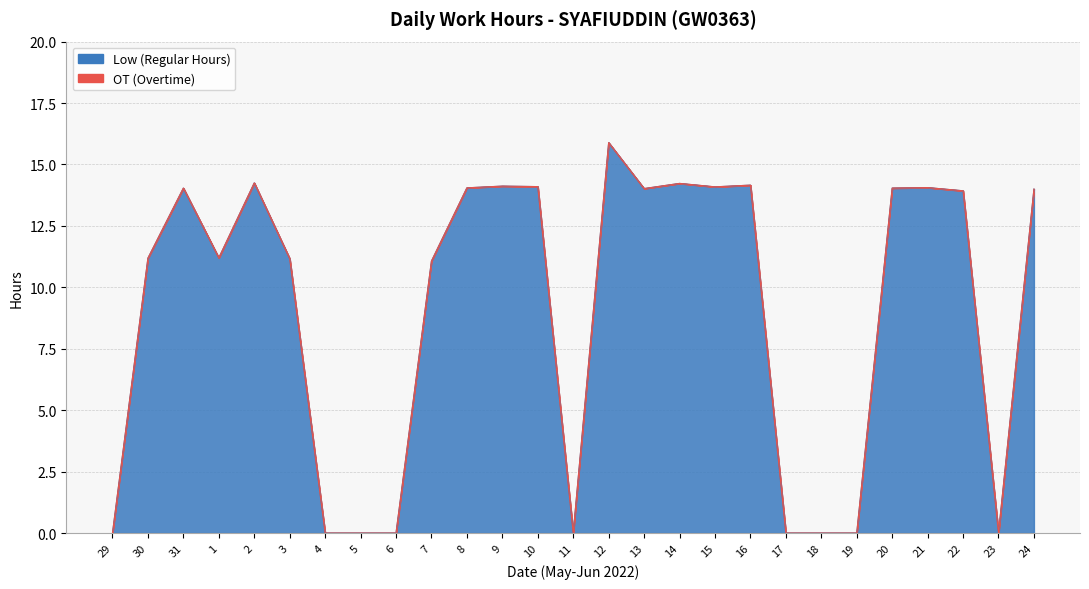

How many values are below 13?

13